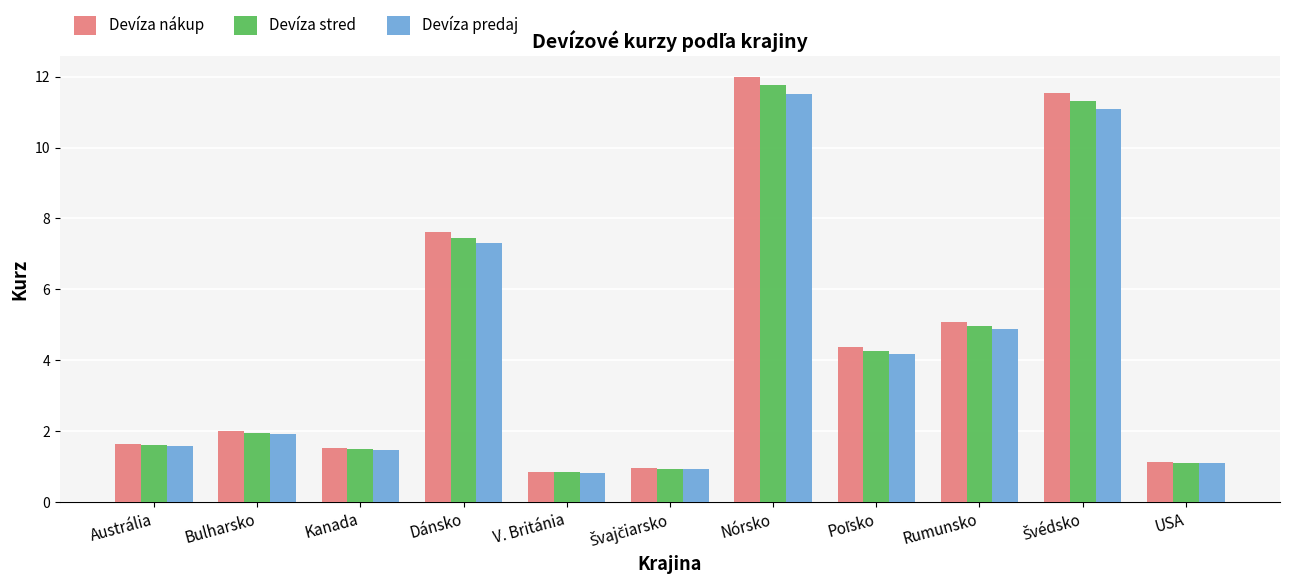

Count the number of data series in this chart.

3